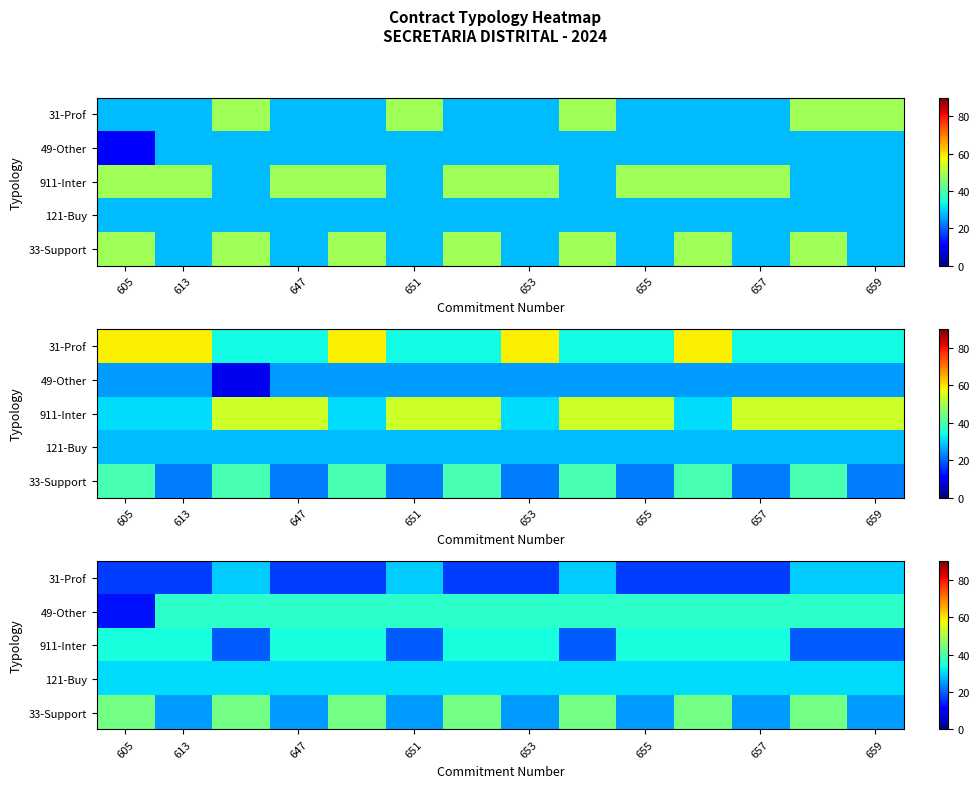

The value of 911-Inter at 647 is 34.3. True or false?

True